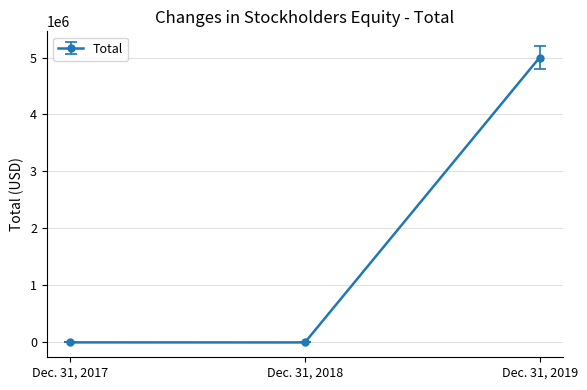

Is it true that the value at Dec. 31, 2019 is 6682047?

False